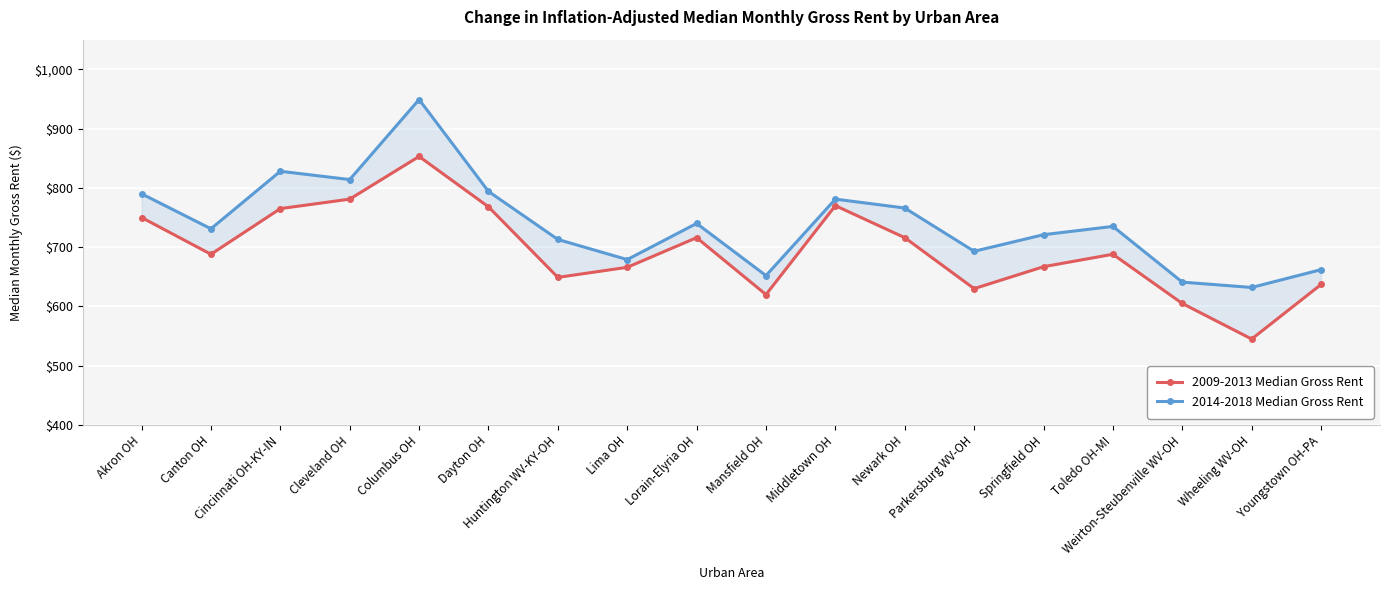

What is the spread (max minus min) of values at Akron OH?

40